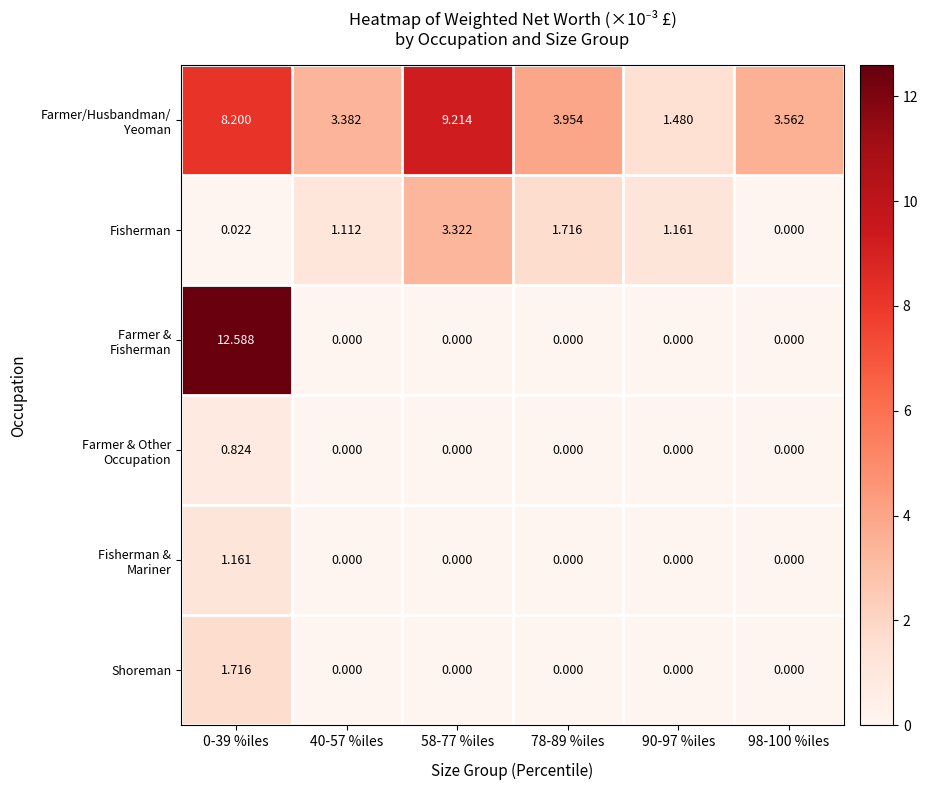

Is the value of Shoreman at 40-57 %iles greater than the value of Fisherman at 0-39 %iles?

No